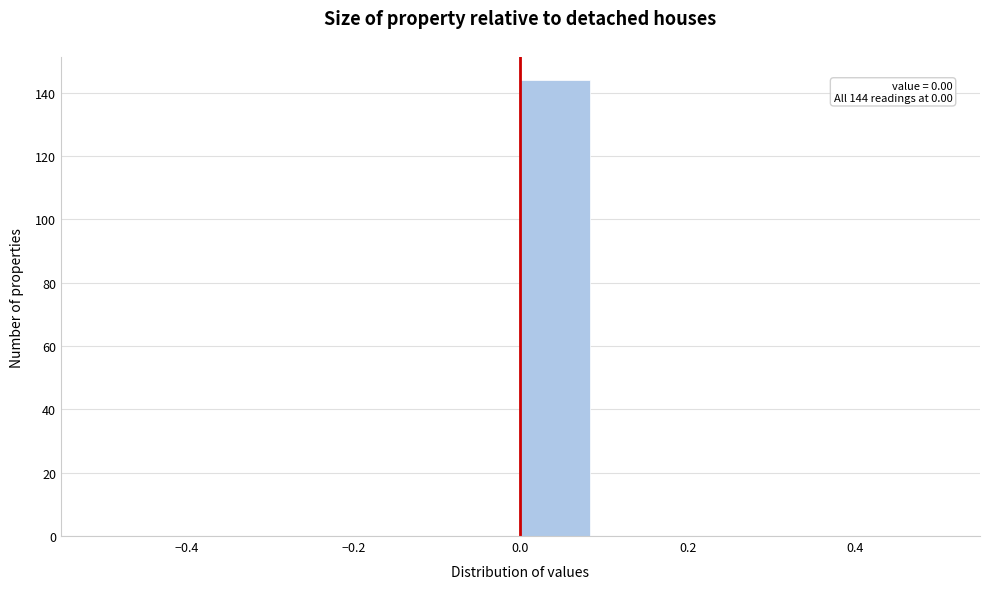

Which range on the x-axis has the tallest bar?

0.00 to 0.08